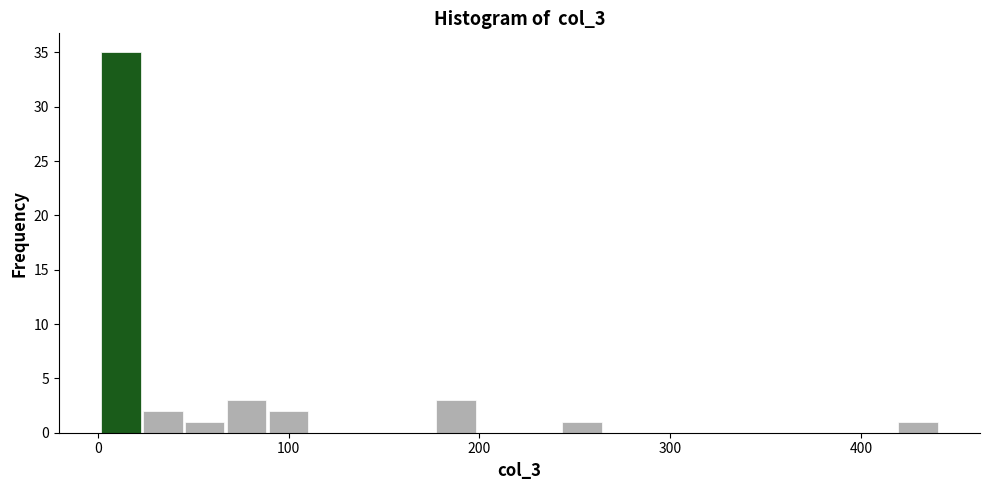

Around what value on the x-axis is the tallest bar? Give the approximate position of its centre, as read against the axis.

10